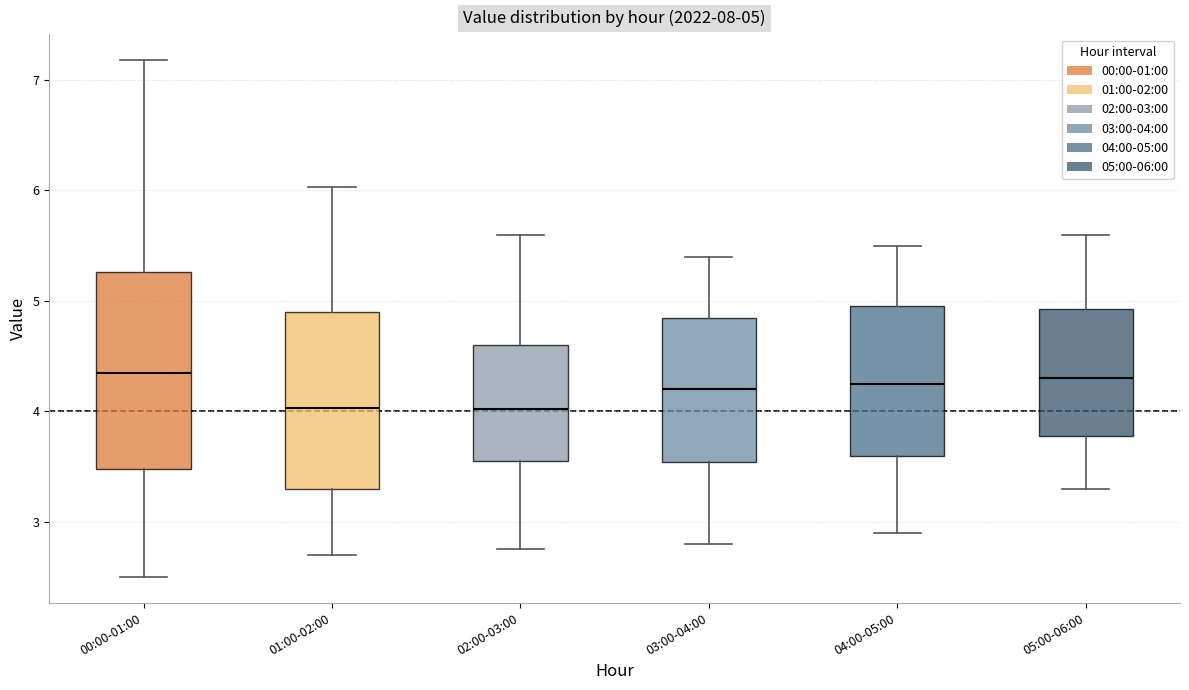

Which box is the tallest, from its lower edge to its upper edge?

00:00-01:00